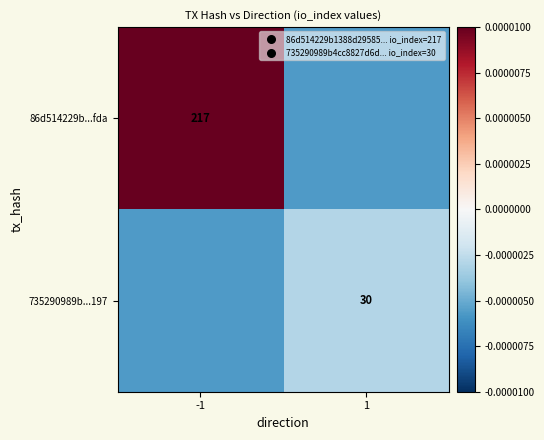

The value of 86d514229b...fda at -1 is 283.5. True or false?

False